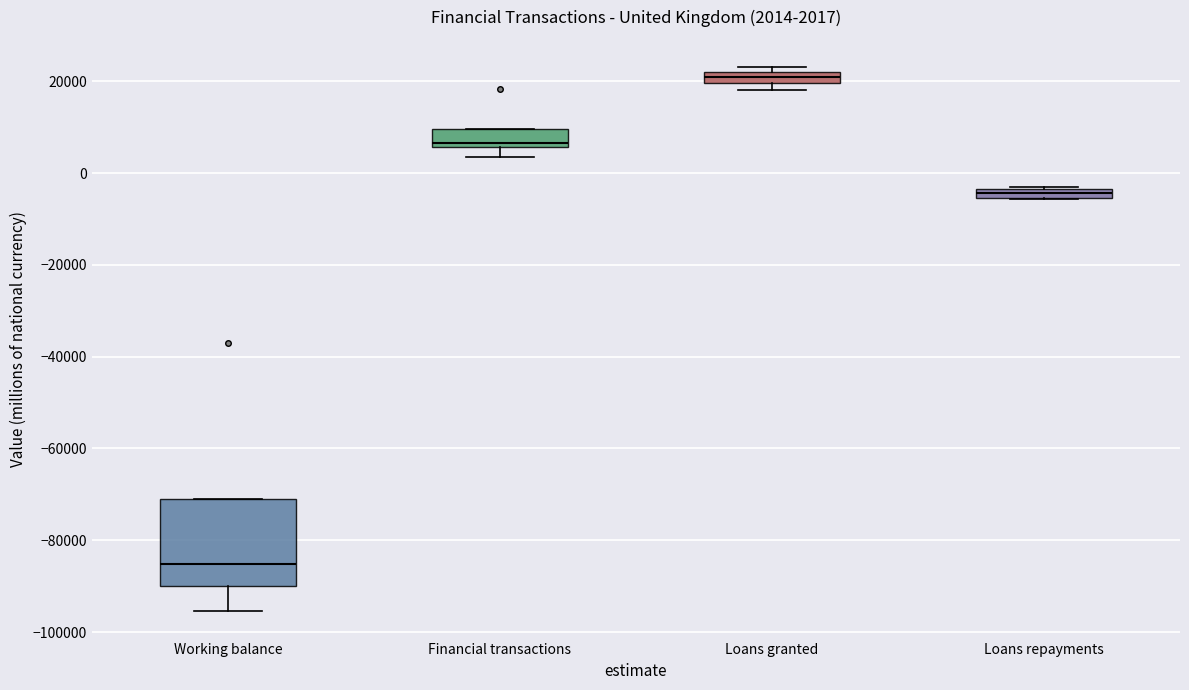

Which box is the tallest, from its lower edge to its upper edge?

Working balance